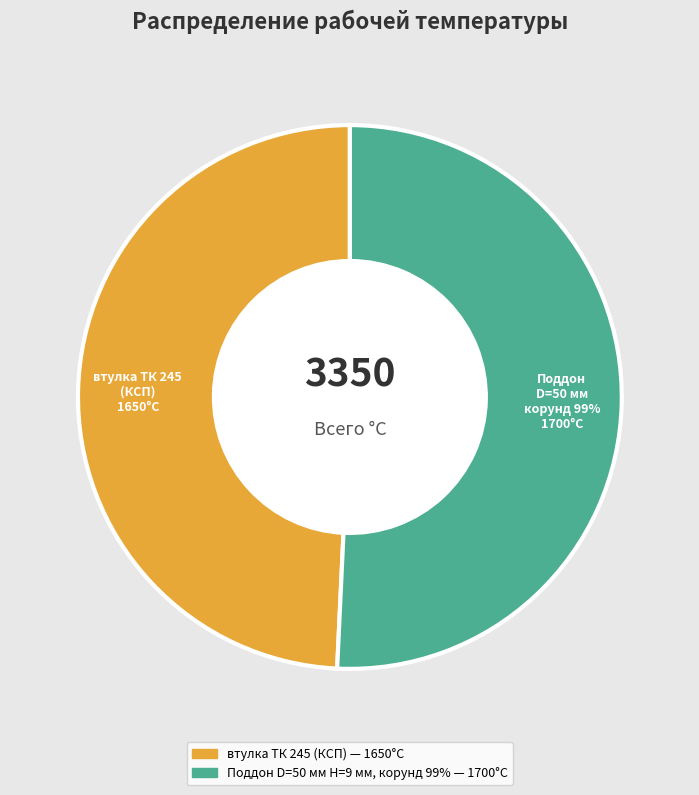

To the nearest percent, what is the combined percentage of Поддон D=50 мм Н=9 мм, корунд 99% and втулка ТК 245 (КСП)?

100%